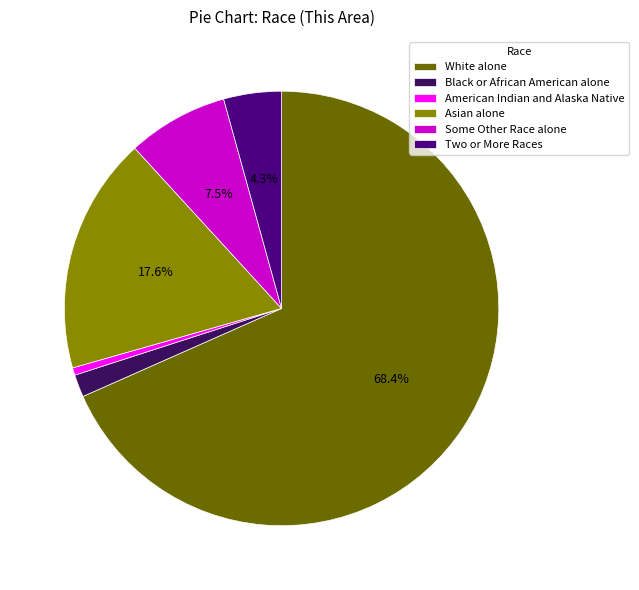

Rank the categories by value from highest to lowest.

White alone, Asian alone, Some Other Race alone, Two or More Races, Black or African American alone, American Indian and Alaska Native